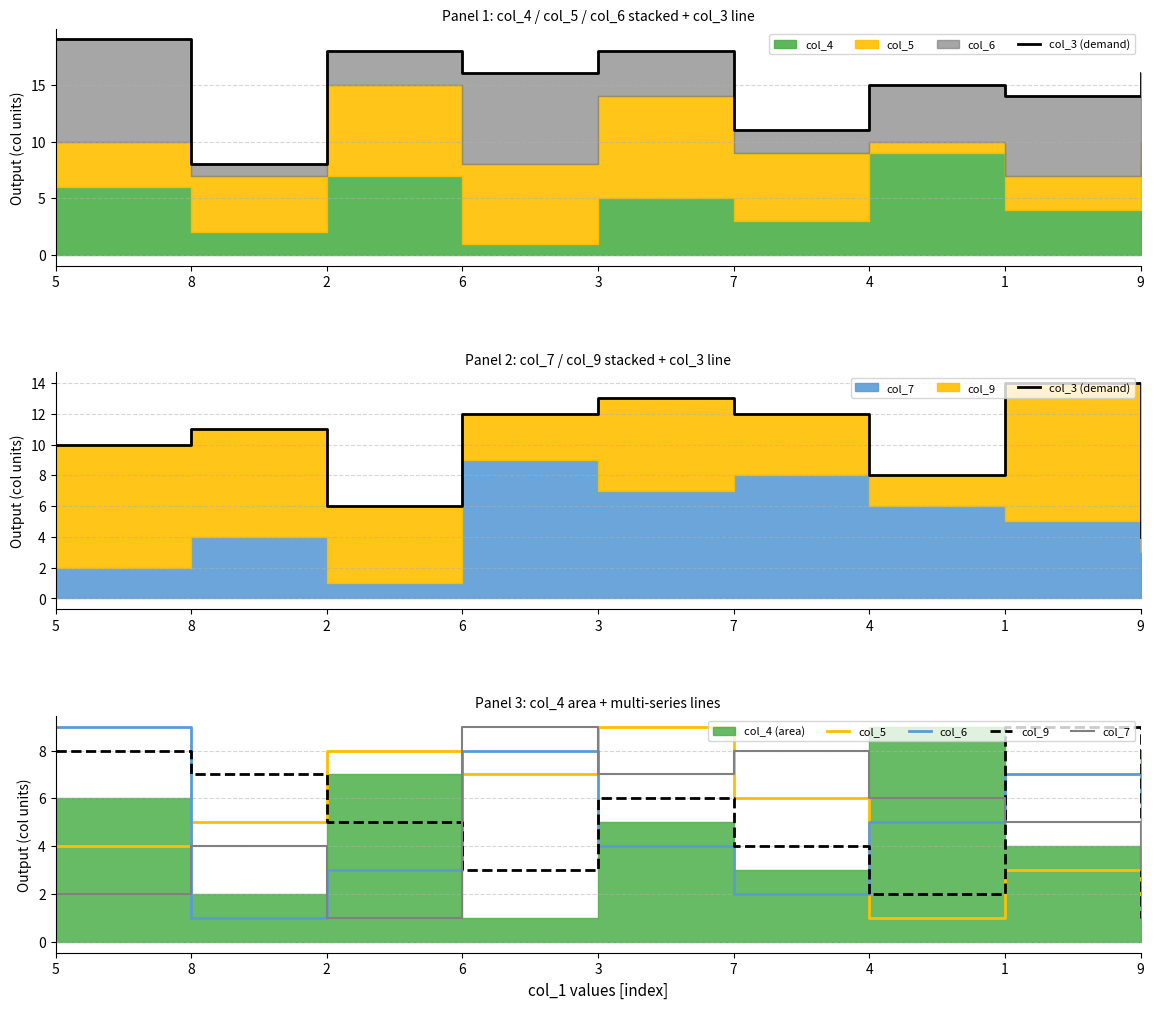

Is the value of col_3 (demand) at 4 greater than the value of col_7 at 8?

Yes